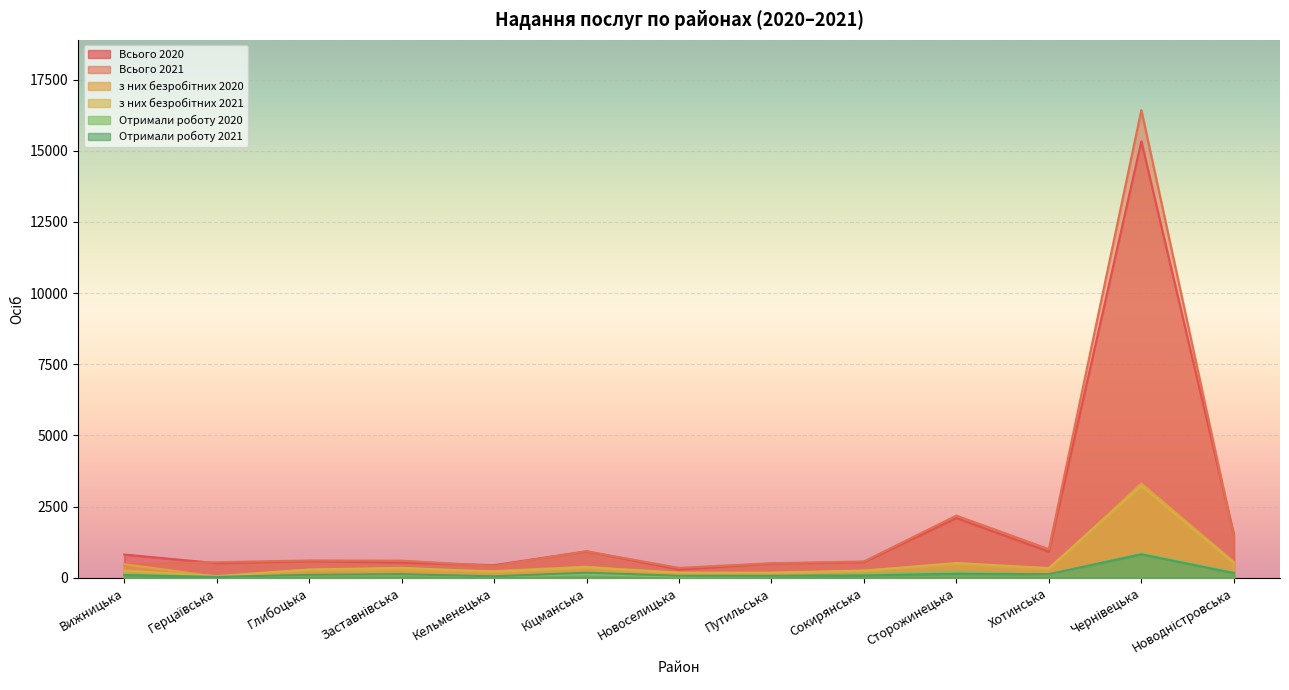

How many lines are shown in the chart?

6